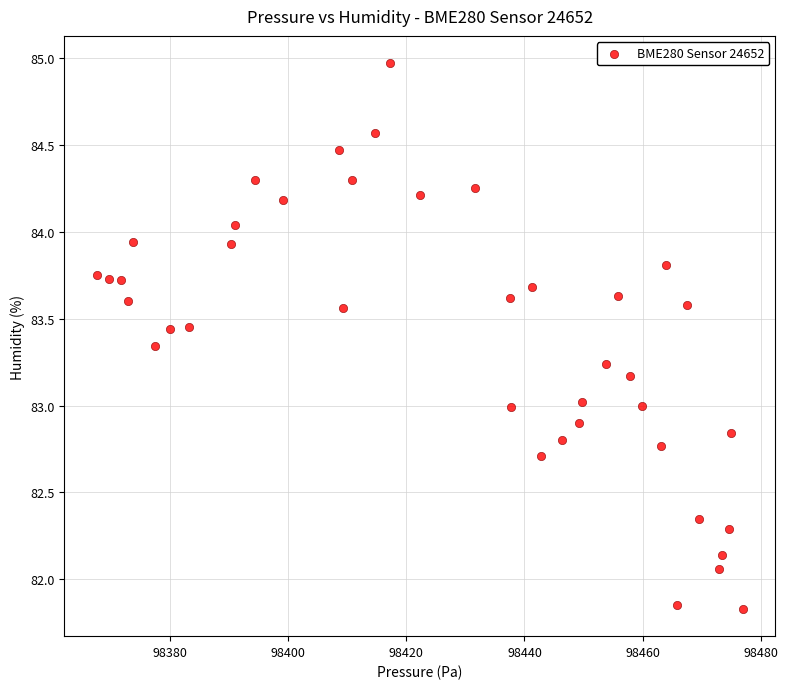

What is the range of Y values (max minus min)?

3.1